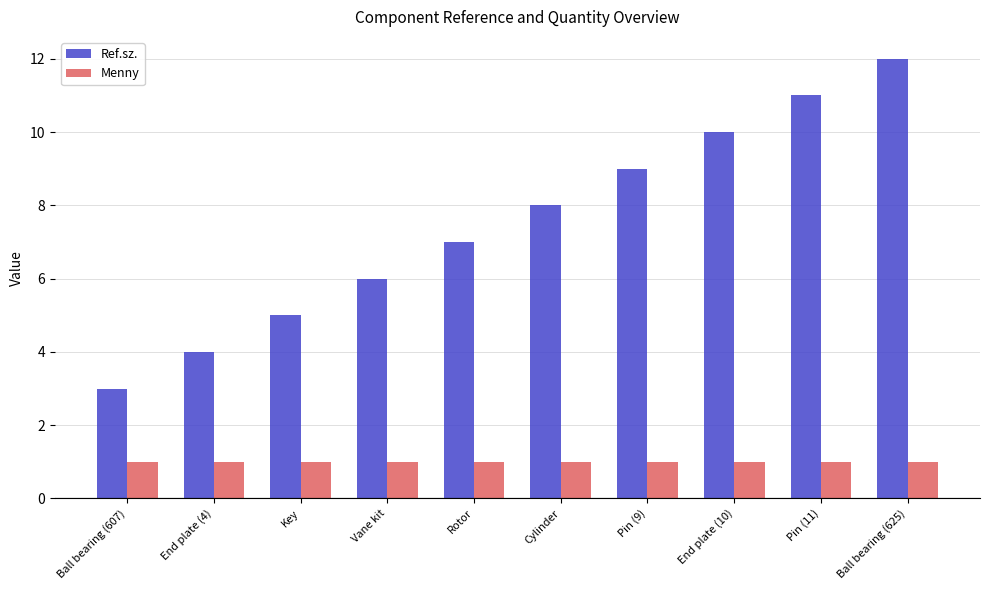

What is the difference between the maximum and minimum values in the Ref.sz. series?

9